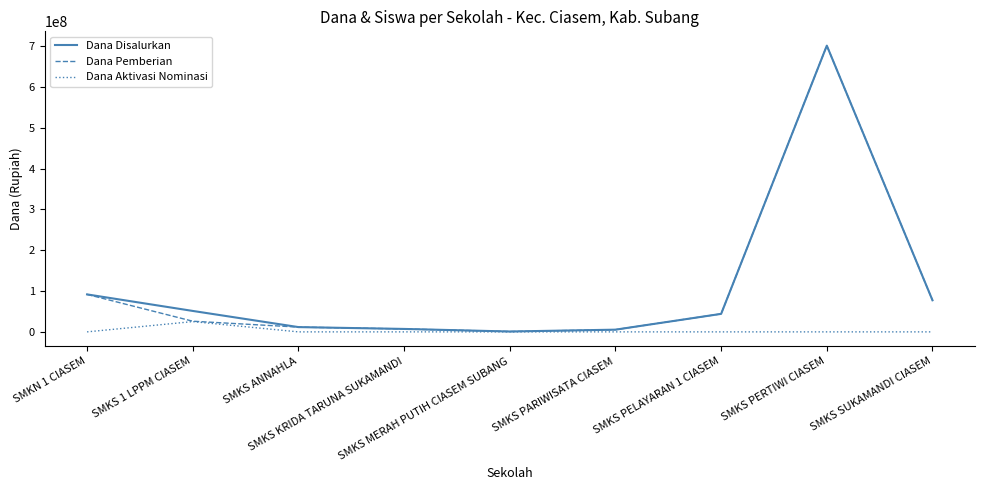

What is the greatest value displayed?

701100000